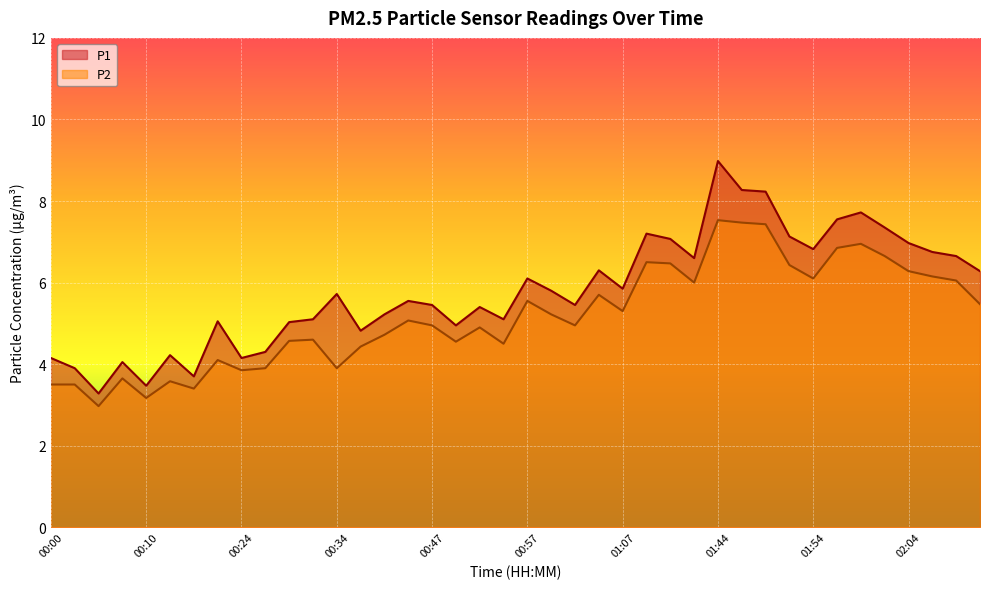

What is the label of the 37th point from the left?

02:04